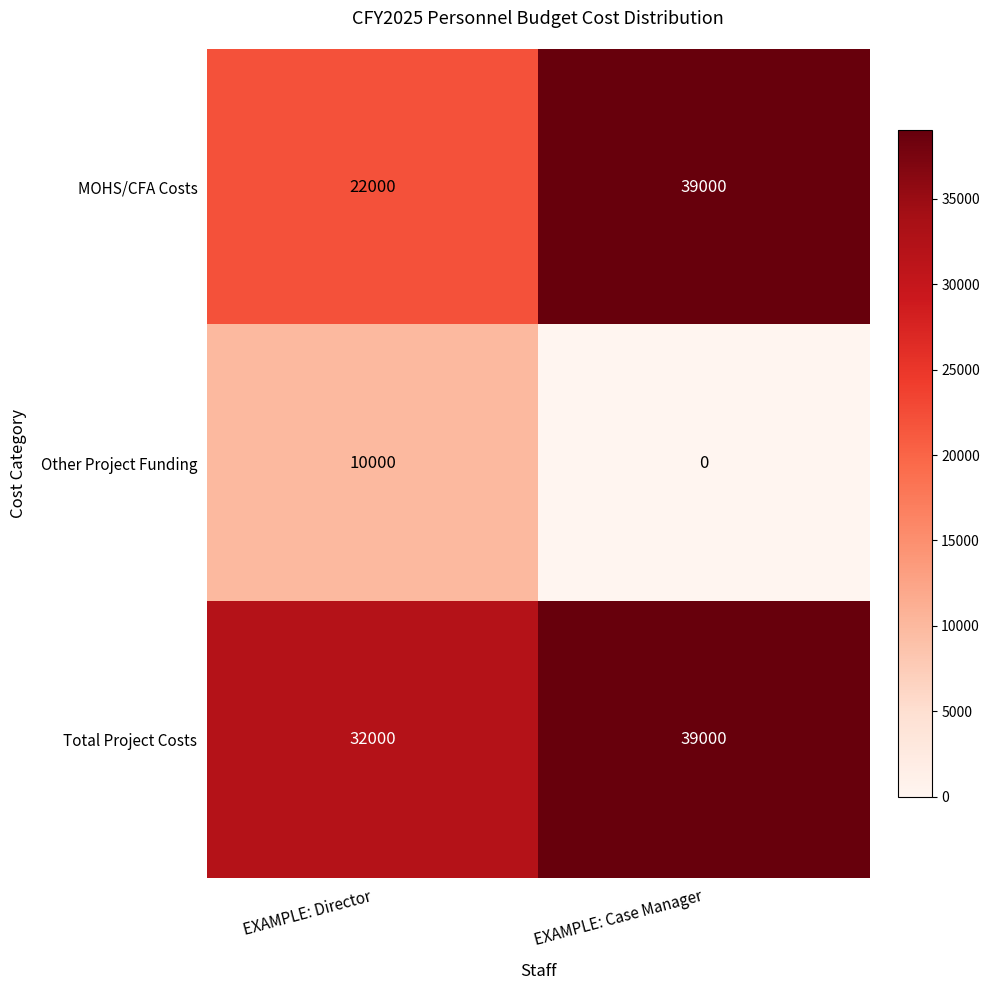

Which series has the largest total across all categories?

Total Project Costs